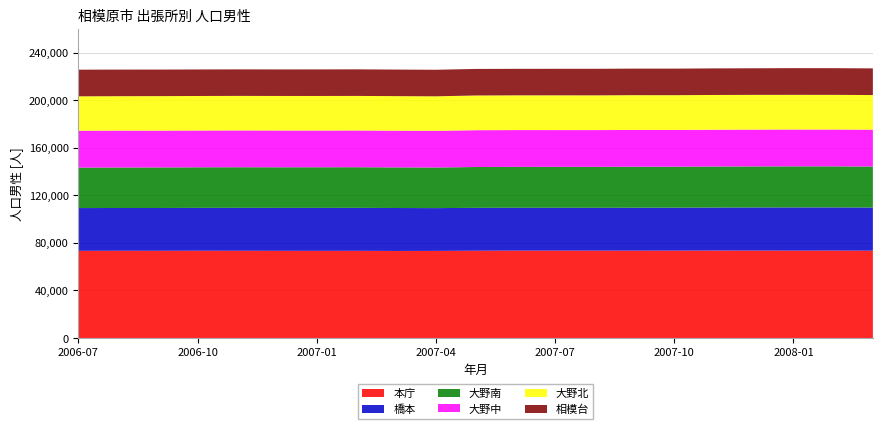

Reading left to right, list all the values displayed in this chart.

本庁: 73296	73345	73323	73373	73341	73308	73277	73300	73181	73228	73379	73457	73472	73446	73422	73460	73525	73510	73454	73486	73404
橋本: 35941	35962	35980	36027	36101	36096	36117	36120	36107	35971	36054	36038	36017	36016	36107	36091	36159	36246	36335	36317	36277
大野南: 33995	34042	34089	34107	34134	34120	34152	34170	34134	34145	34330	34392	34403	34432	34463	34449	34504	34515	34510	34515	34485
大野中: 31058	31052	30975	30951	30952	30945	30898	30896	30899	30861	30963	30938	30925	30917	30938	30921	30920	30951	30993	30975	30999
大野北: 28914	28915	28997	29020	29043	29036	29051	29057	29038	29003	29181	29206	29233	29206	29251	29237	29235	29208	29160	29142	29112
相模台: 22405	22363	22326	22307	22295	22315	22334	22348	22332	22327	22325	22284	22290	22336	22319	22336	22348	22358	22442	22435	22418